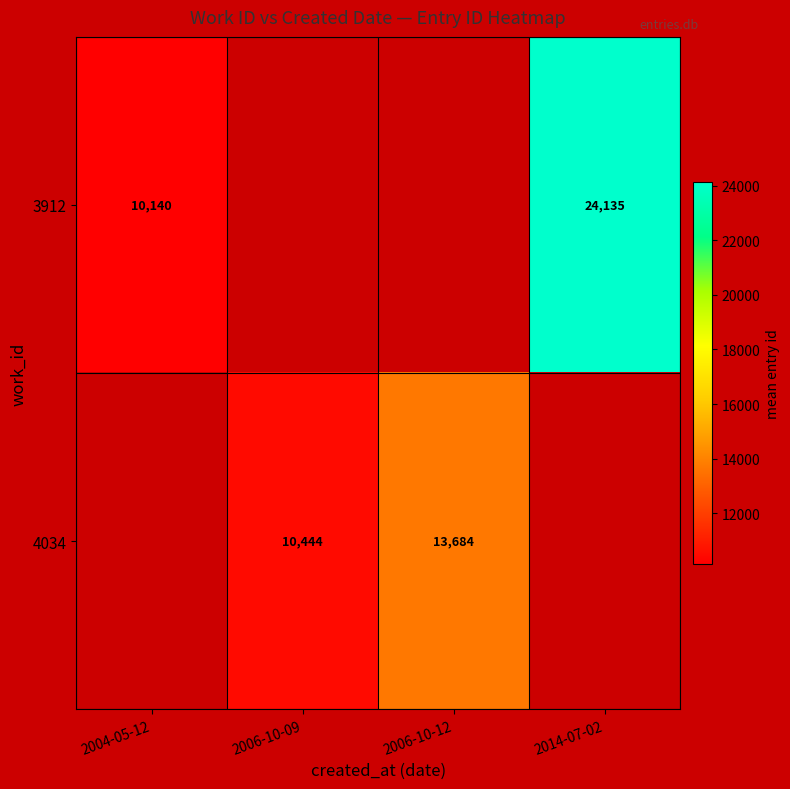

The value of 3912 at 2004-05-12 is 10140. True or false?

True